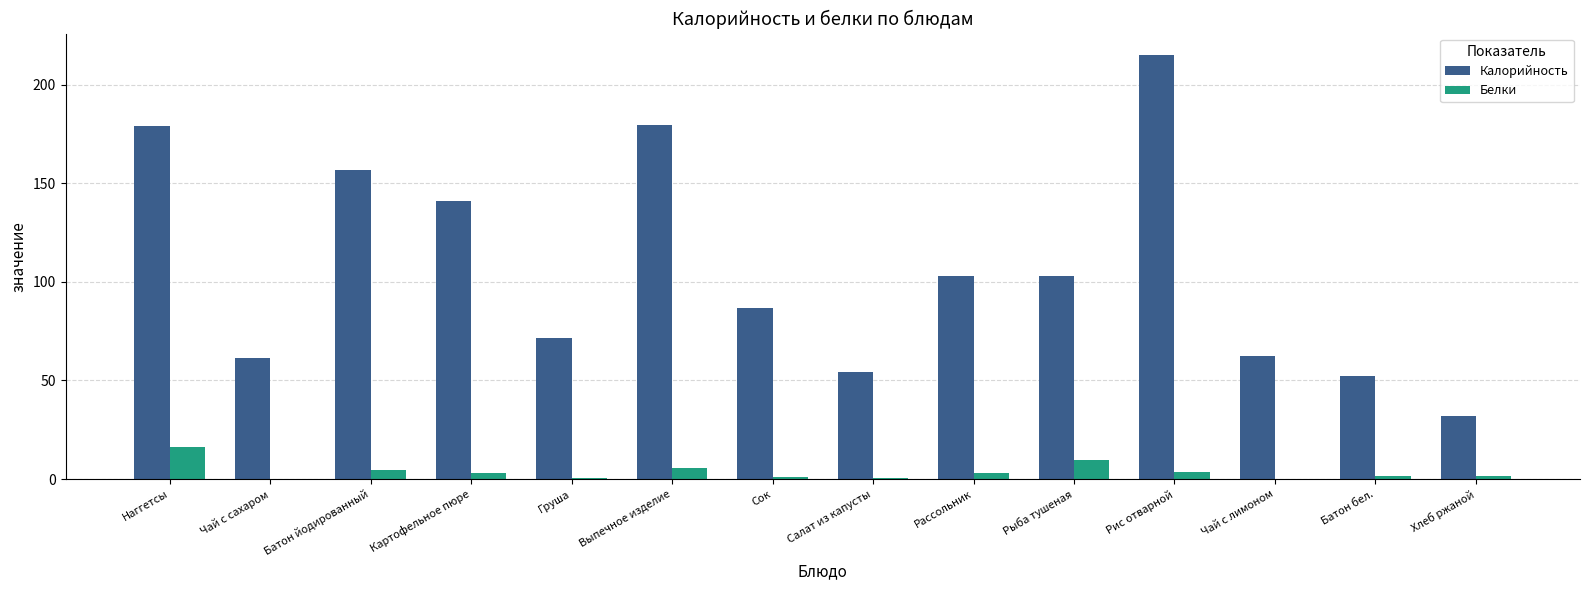

Are the bars grouped side by side (vs. stacked)?

Yes